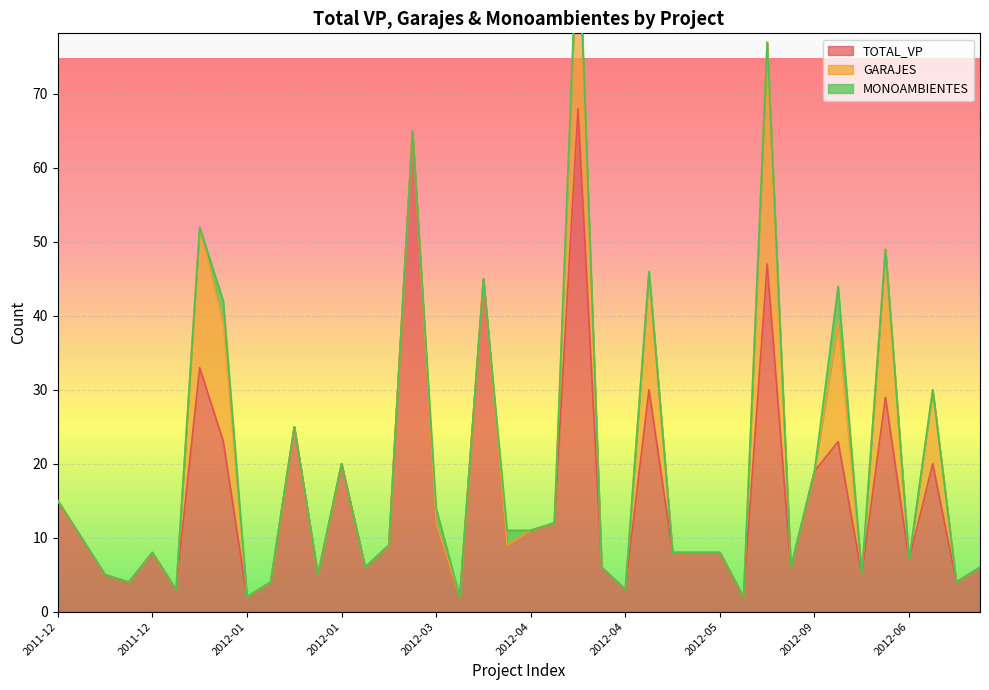

True or false: GARAJES has more than 2 interior local peaks.

True